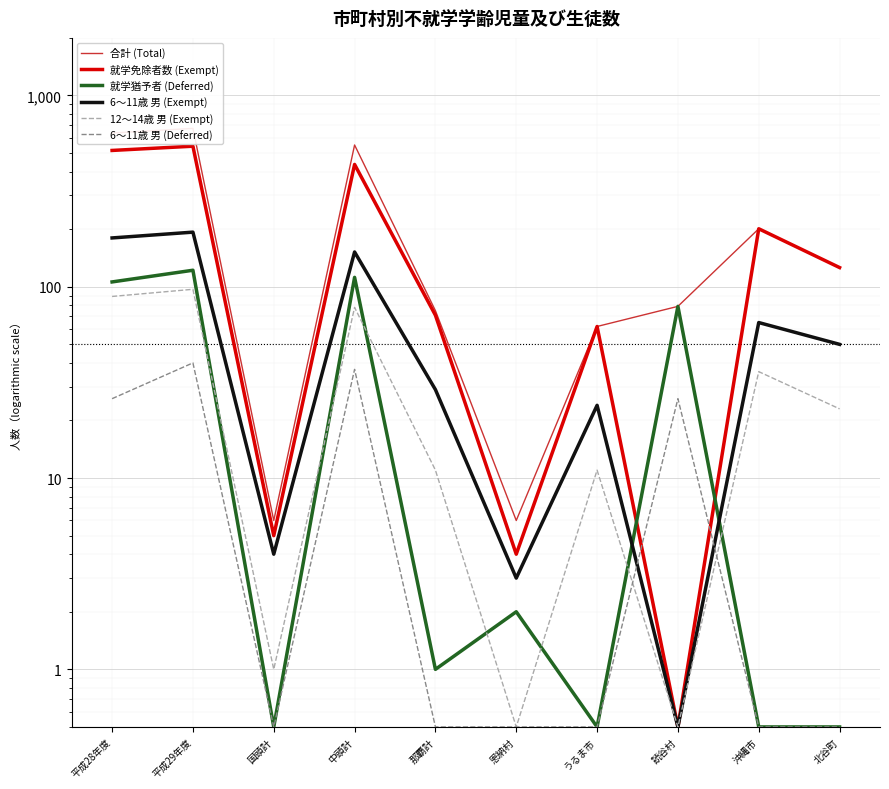

Reading right to left, what are all the values shown in this chart?

合計 (Total): 北谷町=126.0	沖縄市=201.0	読谷村=79.0	うるま市=62.0	恩納村=6.0	那覇計=75.0	中頭計=551.0	国頭計=6.0	平成29年度=673.0	平成28年度=636.0
就学免除者数 (Exempt): 北谷町=126.0	沖縄市=201.0	読谷村=0.5	うるま市=62.0	恩納村=4.0	那覇計=71.0	中頭計=436.0	国頭計=5.0	平成29年度=543.0	平成28年度=516.0
就学猶予者 (Deferred): 北谷町=0.5	沖縄市=0.5	読谷村=79.0	うるま市=0.5	恩納村=2.0	那覇計=1.0	中頭計=112.0	国頭計=0.5	平成29年度=122.0	平成28年度=106.0
6～11歳 男 (Exempt): 北谷町=50.0	沖縄市=65.0	読谷村=0.5	うるま市=24.0	恩納村=3.0	那覇計=29.0	中頭計=152.0	国頭計=4.0	平成29年度=193.0	平成28年度=180.0
12～14歳 男 (Exempt): 北谷町=23.0	沖縄市=36.0	読谷村=0.5	うるま市=11.0	恩納村=0.5	那覇計=11.0	中頭計=78.0	国頭計=1.0	平成29年度=97.0	平成28年度=89.0
6～11歳 男 (Deferred): 北谷町=0.5	沖縄市=0.5	読谷村=26.0	うるま市=0.5	恩納村=0.5	那覇計=0.5	中頭計=37.0	国頭計=0.5	平成29年度=40.0	平成28年度=26.0